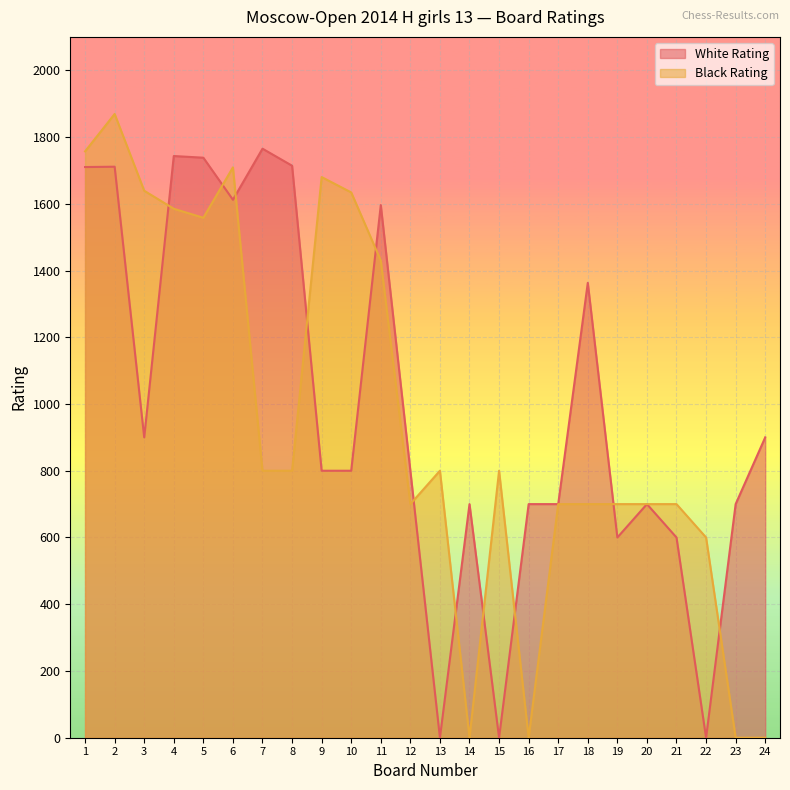

Count the number of categories in the chart.

24